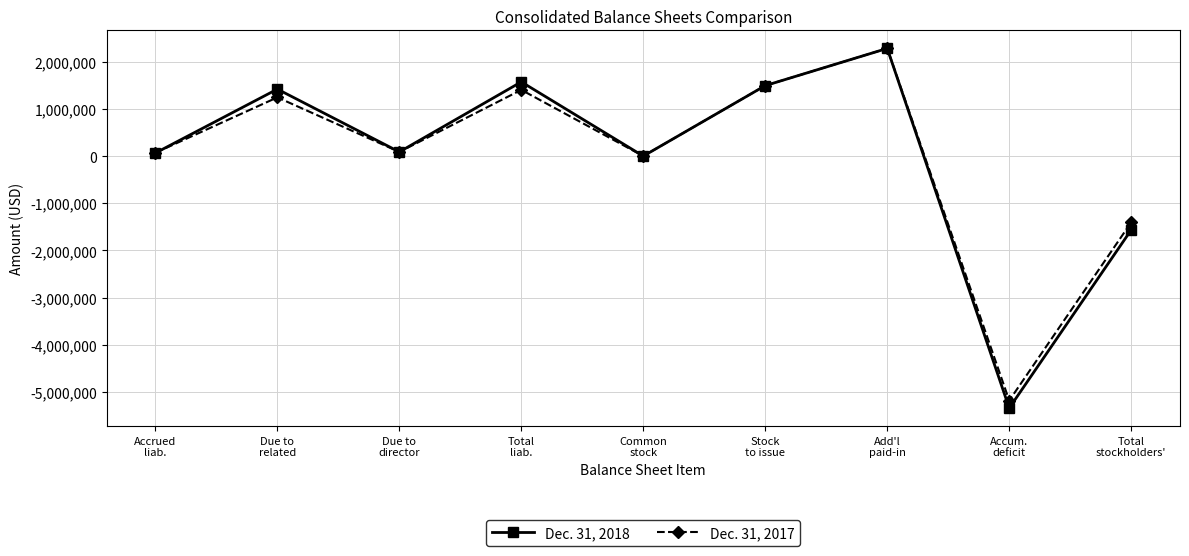

What is the greatest value displayed?

2282970